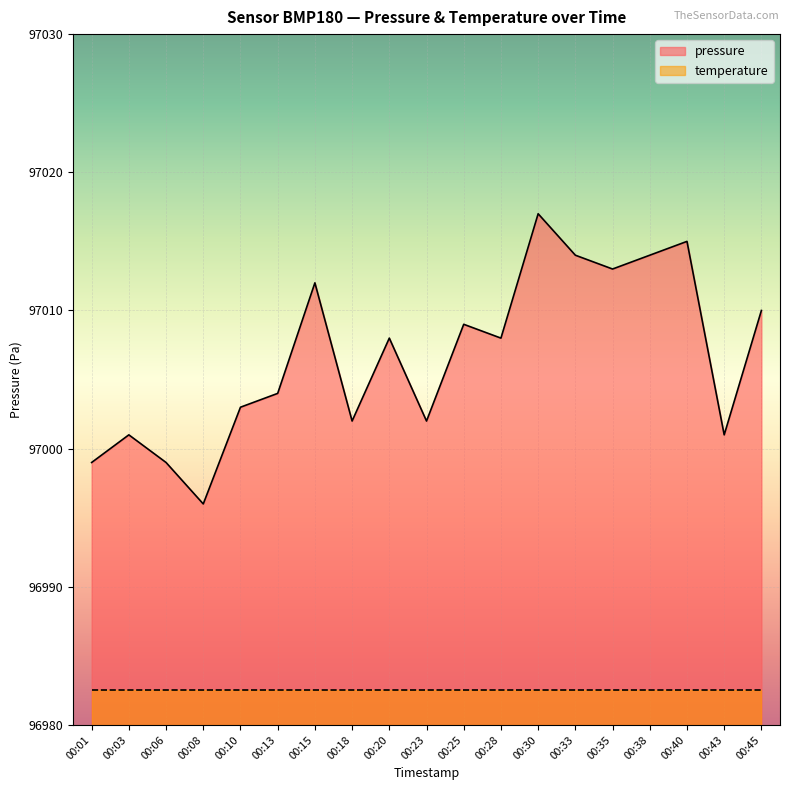

At which category does the data reach its first local peak?

00:03